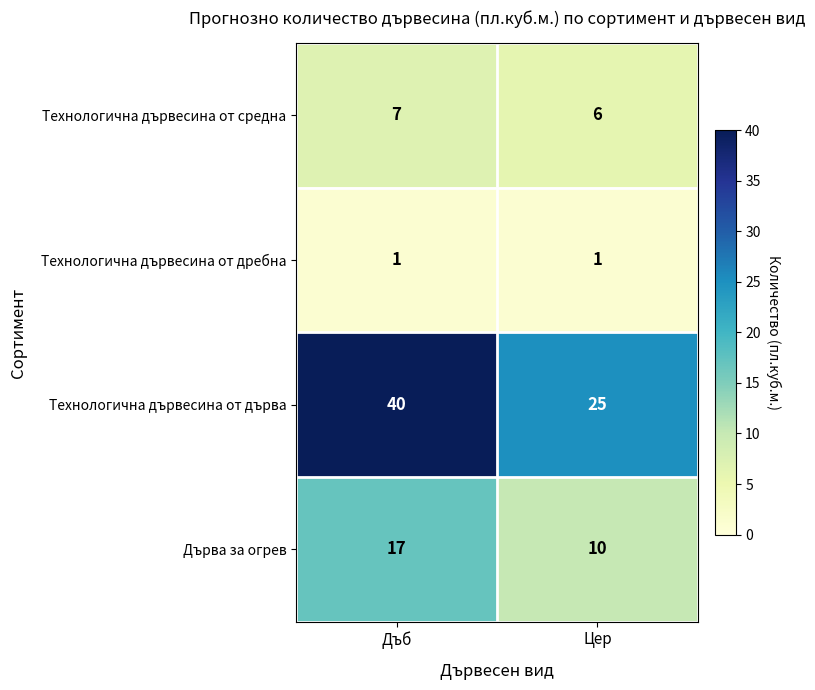

What is the difference between the highest and lowest values at Дъб?

39